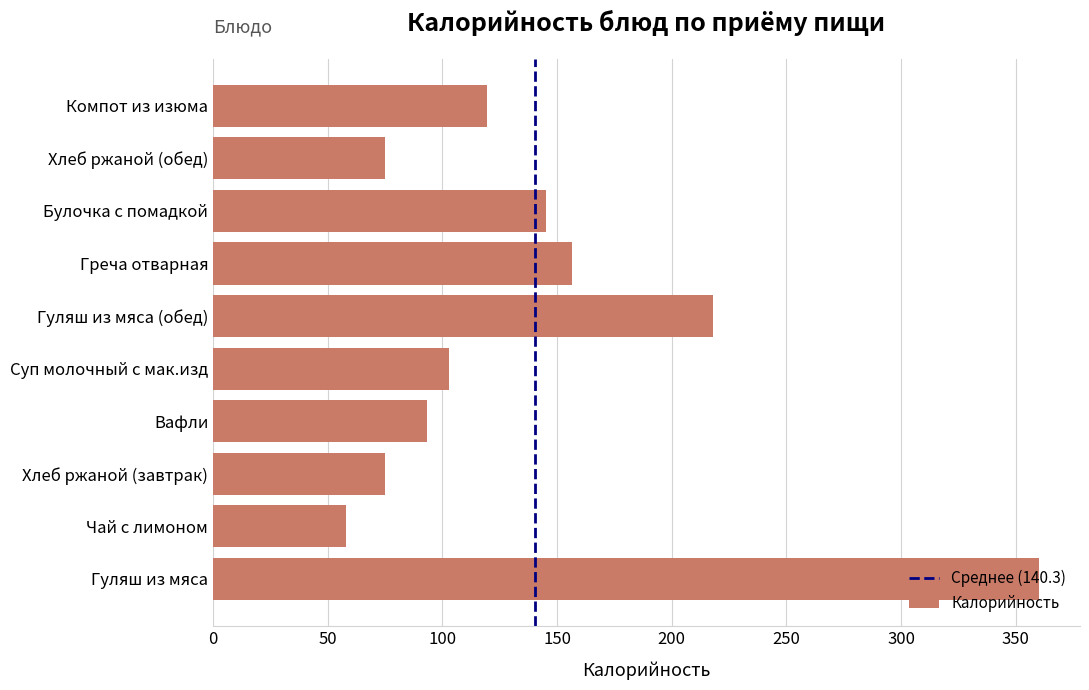

Count the number of data series in this chart.

1